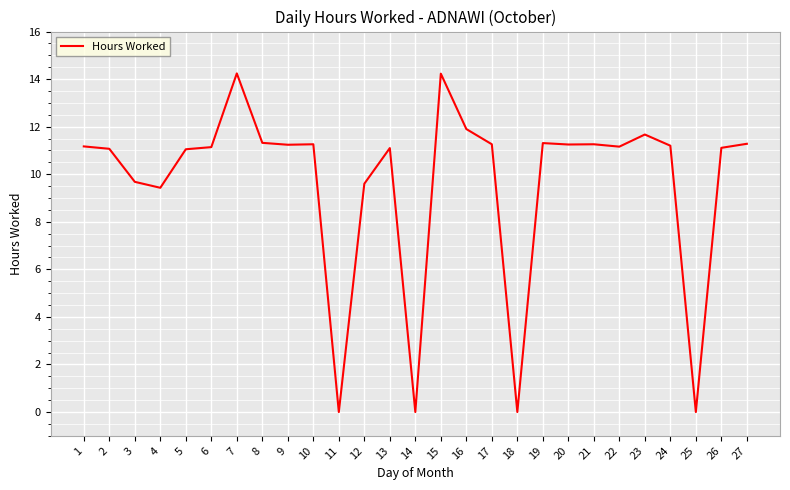

What is the difference between the maximum and second lowest values?

14.2